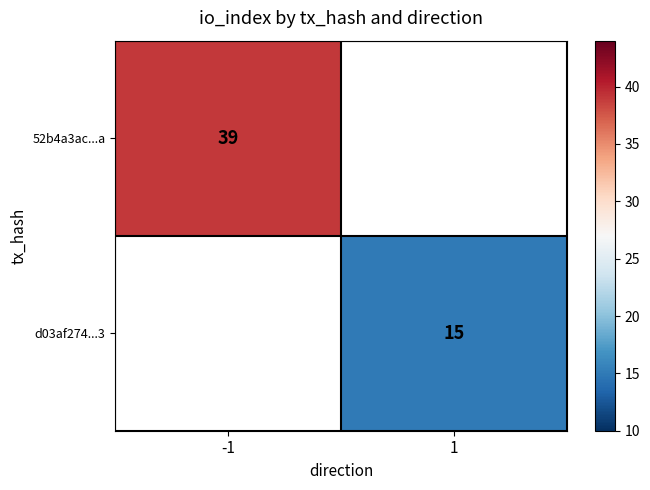

At which category does the chart reach its peak across all series?

-1